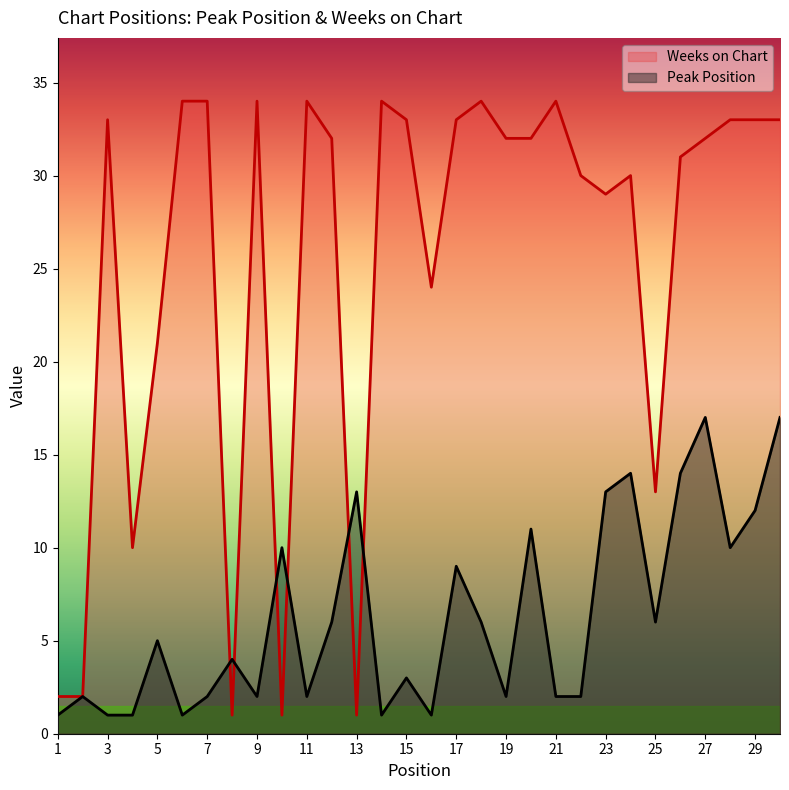

At which category is the sum across all series the highest?

30